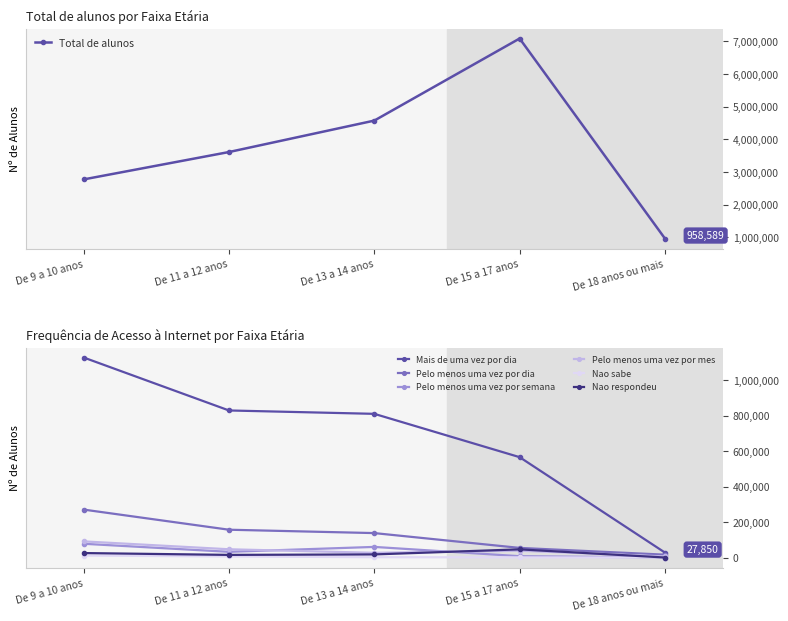

Which series has the largest total across all categories?

Mais de uma vez por dia